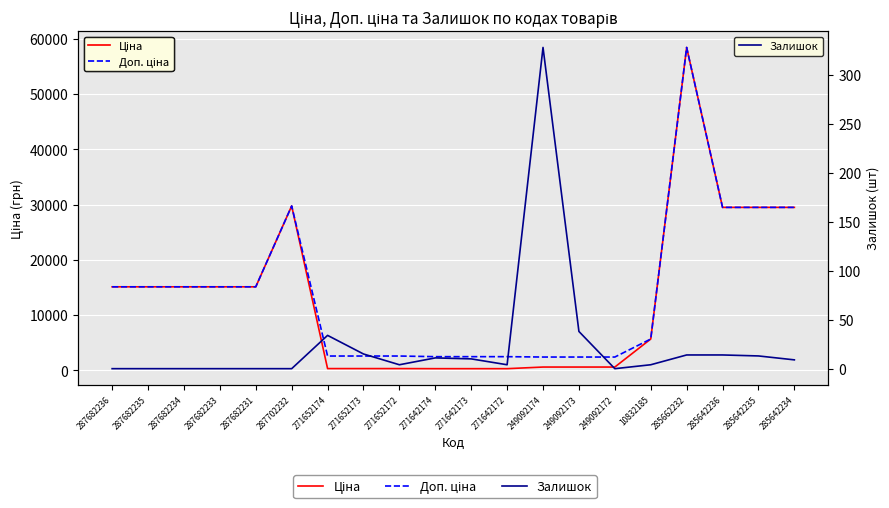

Which label corresponds to the smallest value in the chart?

287682236